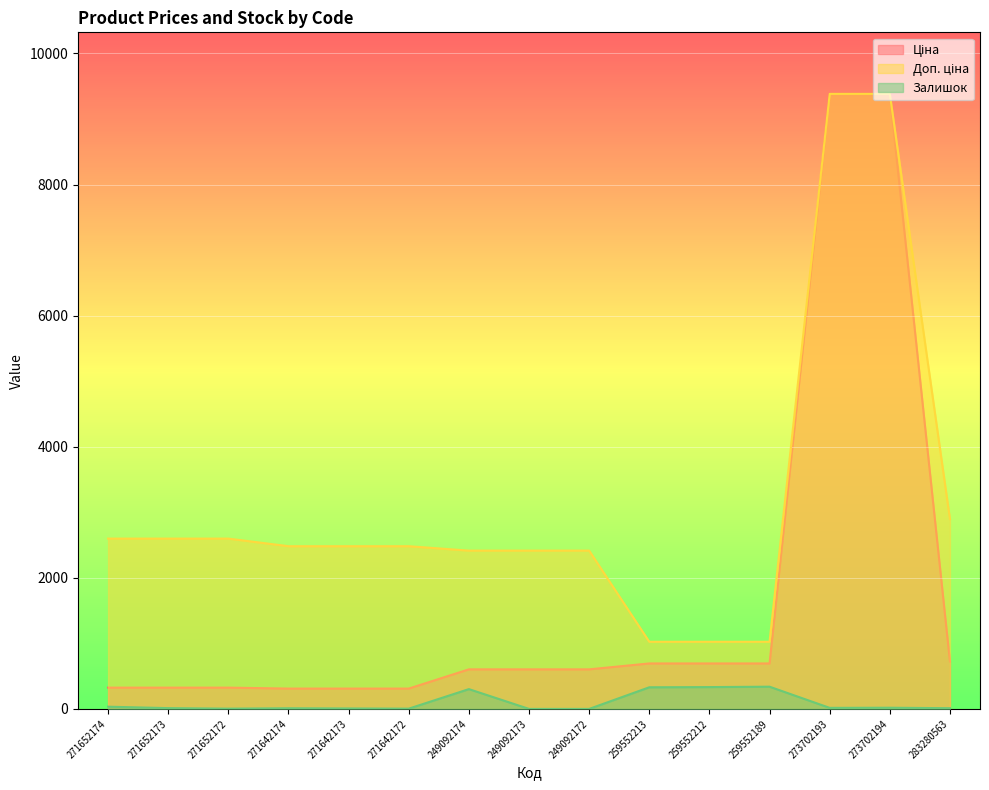

What value does the Ціна series have at 271652172?

324.8